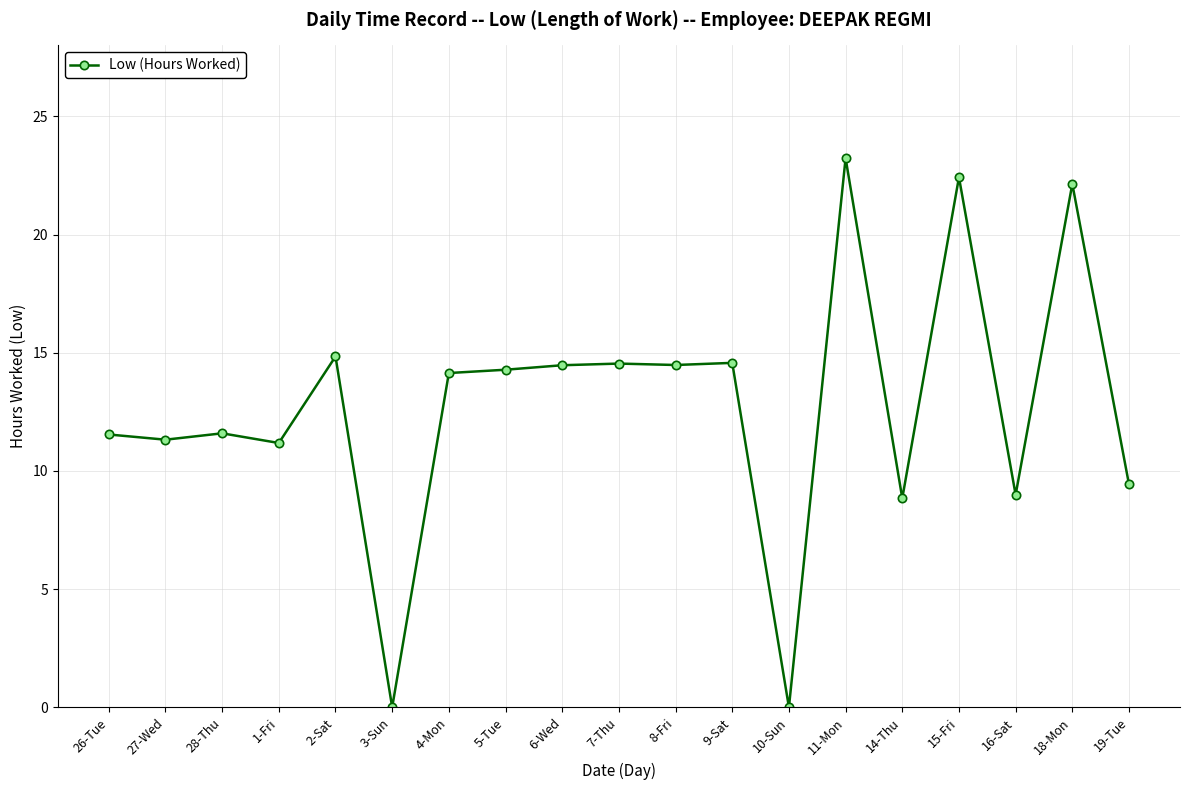

The chart shows a value of 11.8 at 16-Sat. True or false?

False